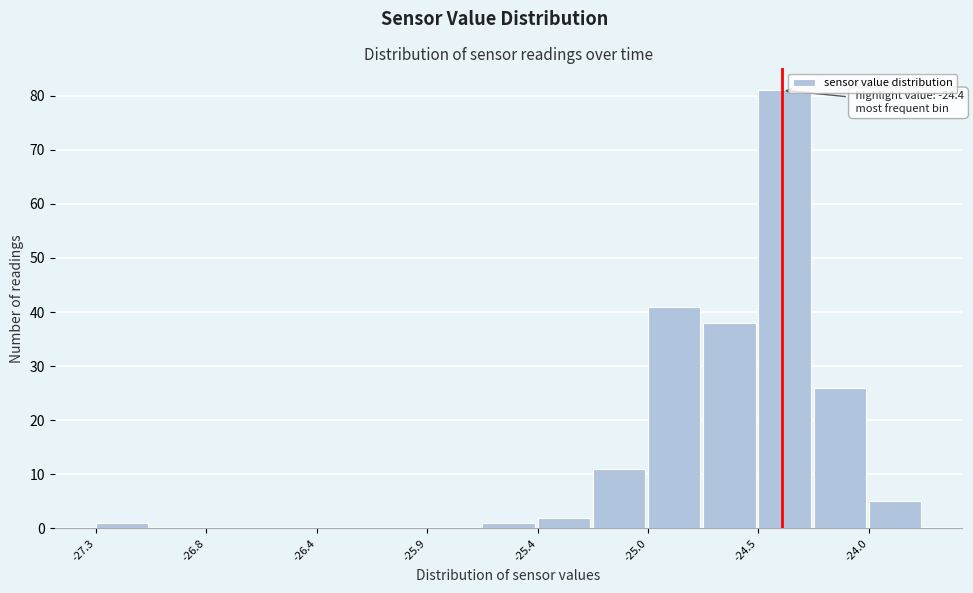

Over which range of the x-axis is the bar tallest?

-24.50 to -24.25